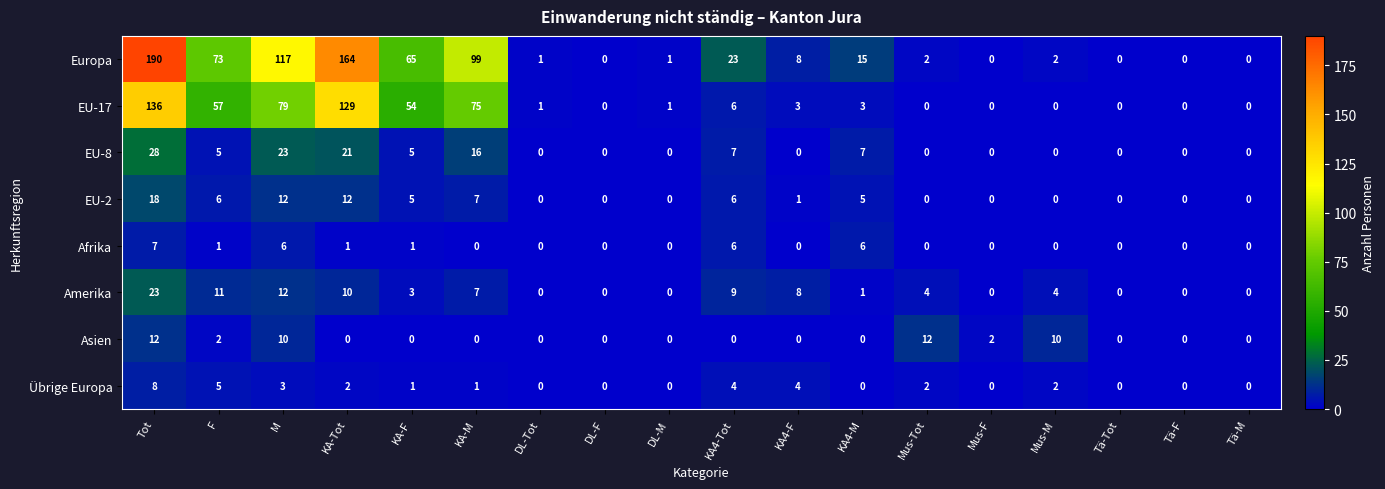

What is the approximate value of Übrige Europa at M?

3